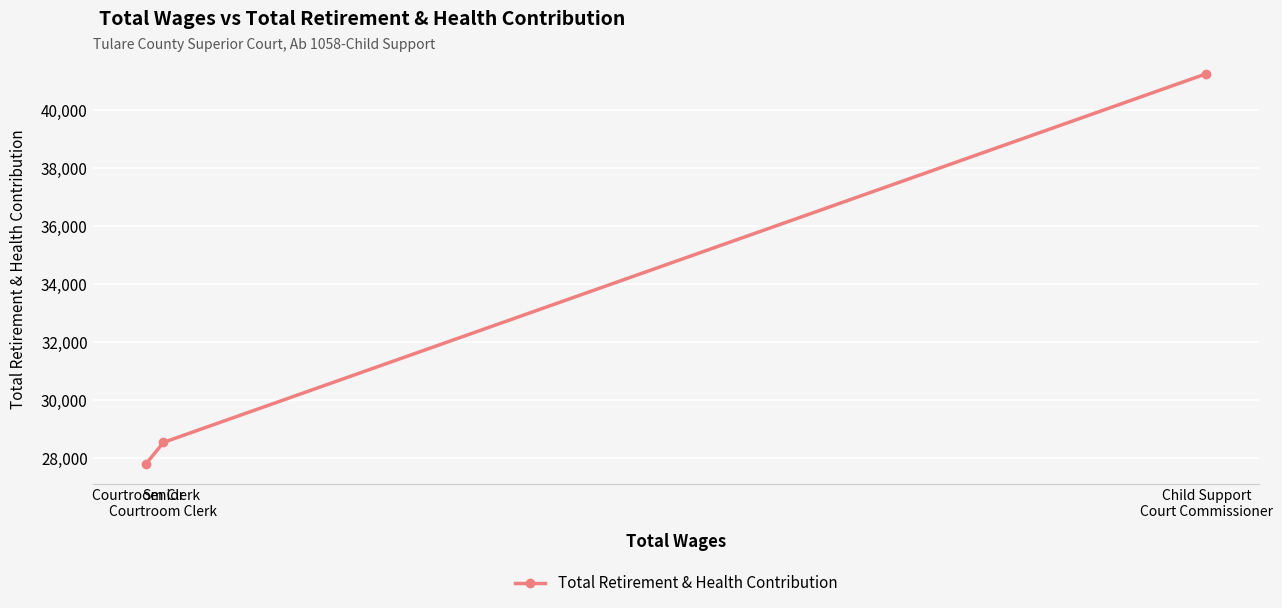

How many lines are shown in the chart?

1